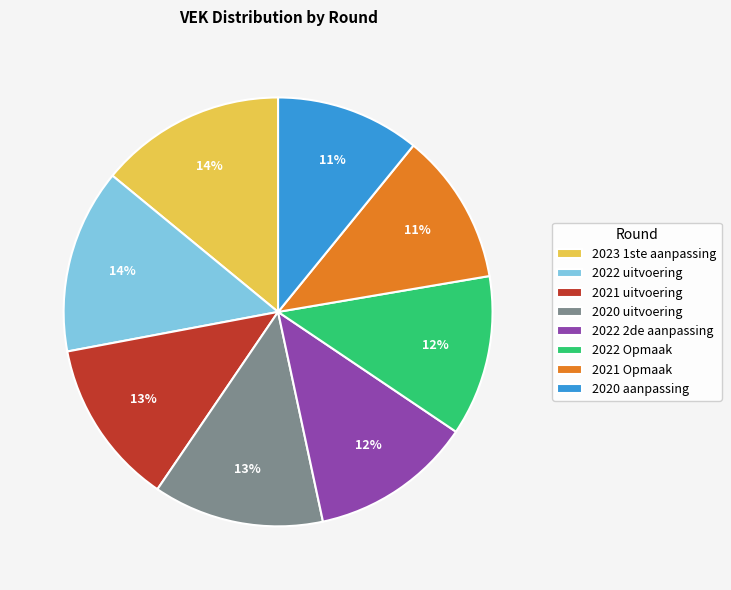

What is the ratio of the value at 2022 2de aanpassing to the value at 2021 Opmaak?

1.1